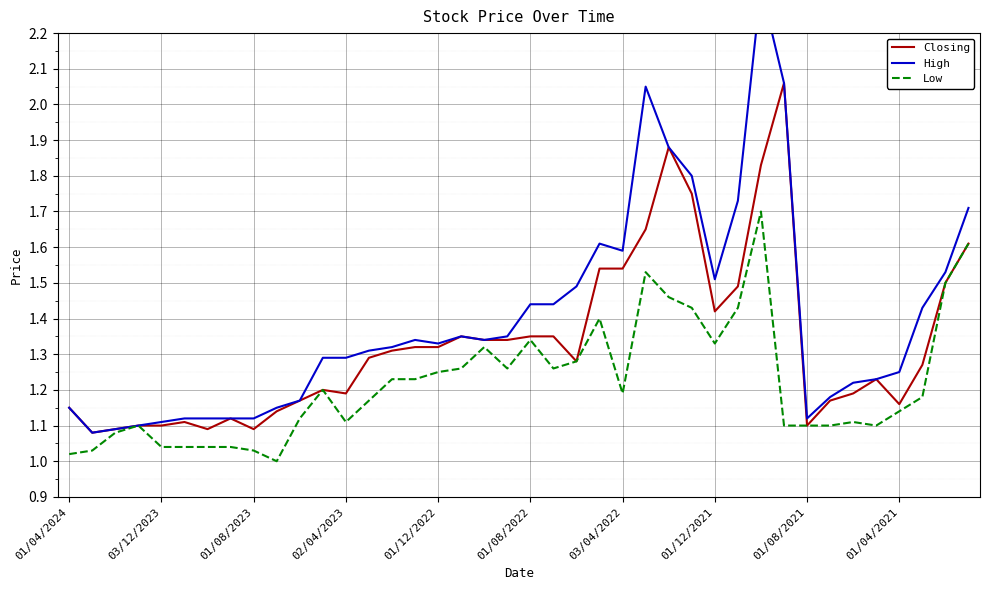

True or false: High and Low cross at least once.

False